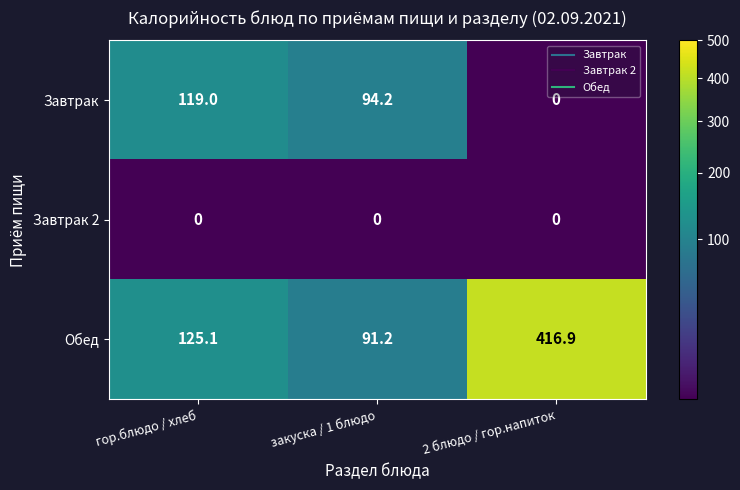

Which category has the highest value across all series?

2 блюдо / гор.напиток